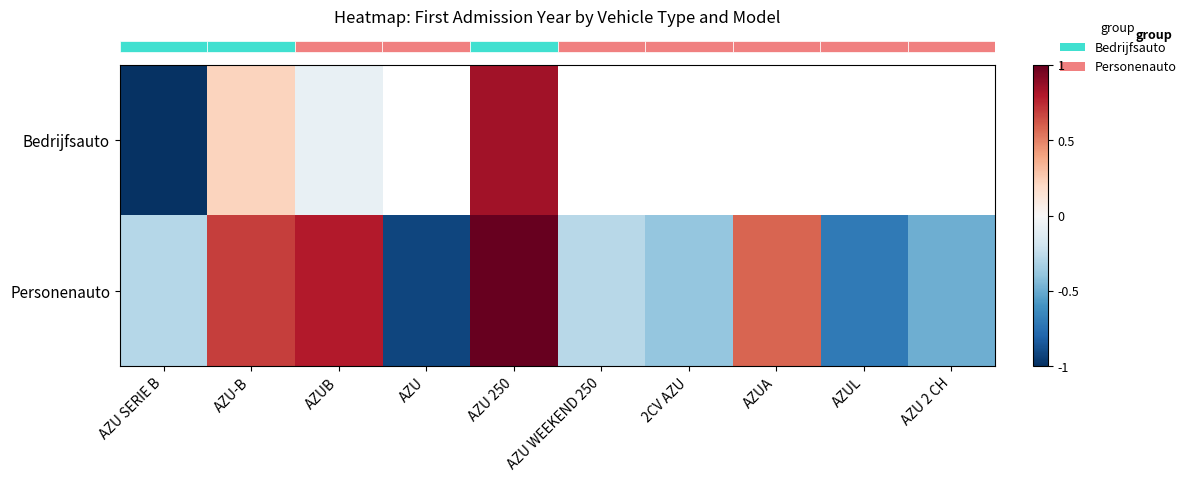

At which label does row_0 reach its minimum?

AZU SERIE B